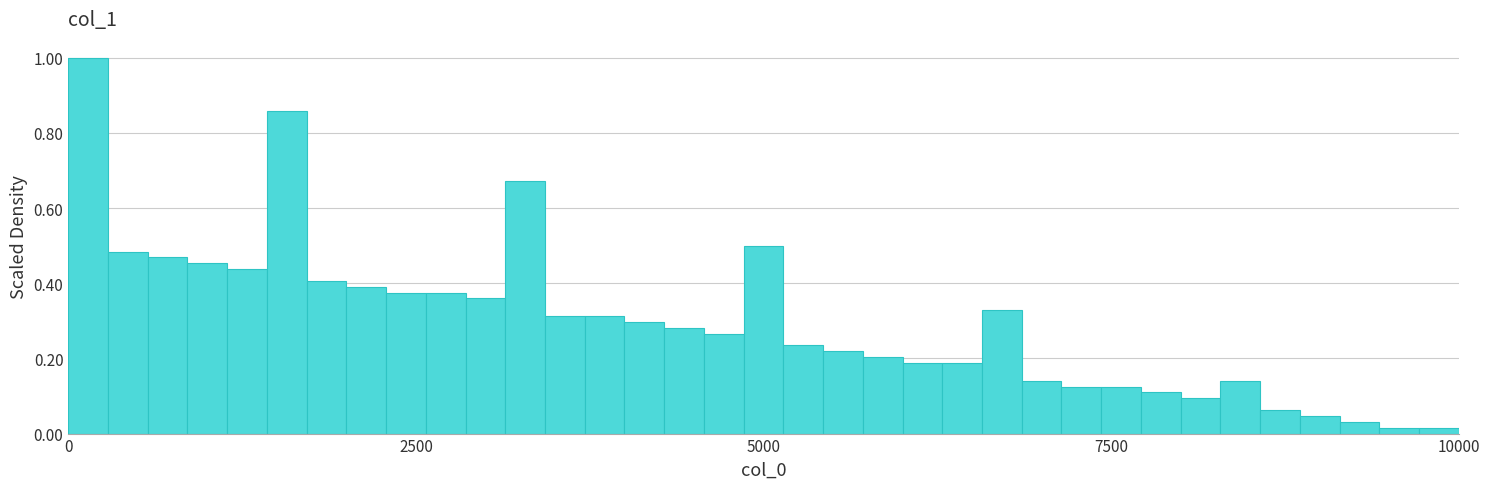

Read against the x-axis, roughly where is the centre of the tallest bar?

0